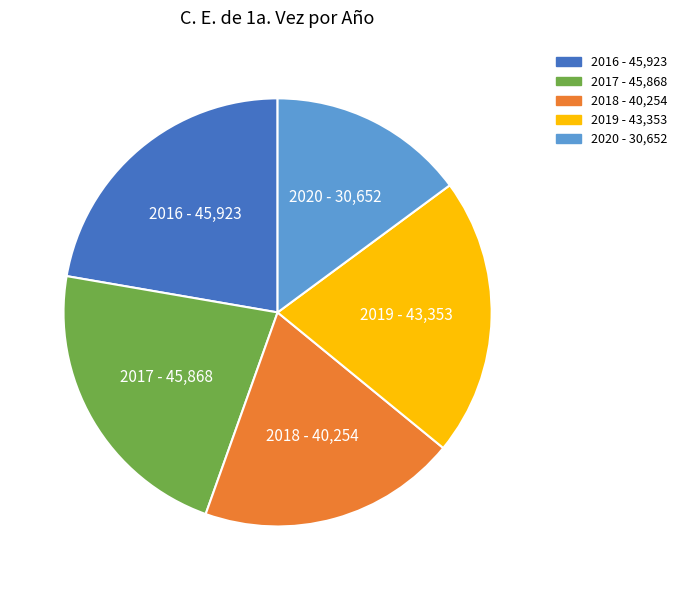

Which slice is the smallest?

2020